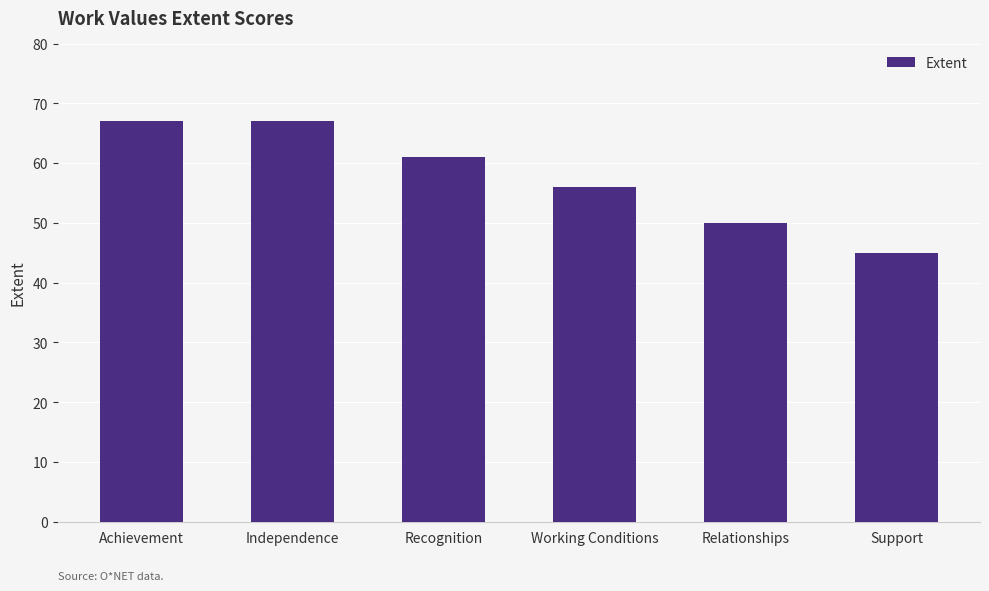

What is the label of the 2nd bar from the right?

Relationships